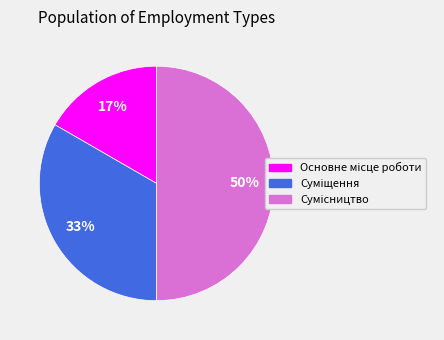

To the nearest percent, what is the difference between the largest and smallest slice percentages?

33%